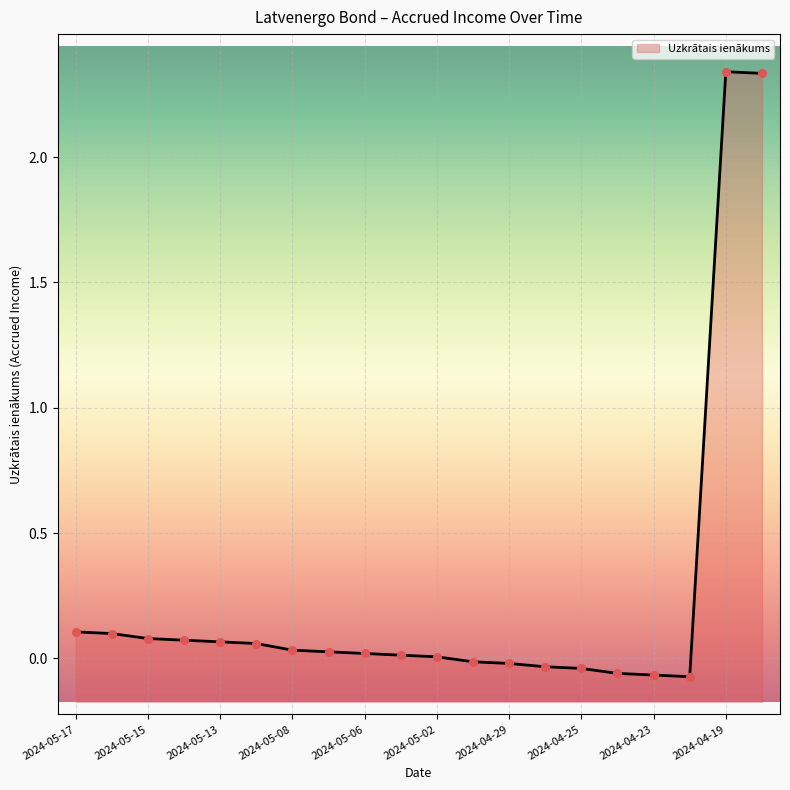

Between 2024-05-02 and 2024-04-18, which is larger?

2024-04-18